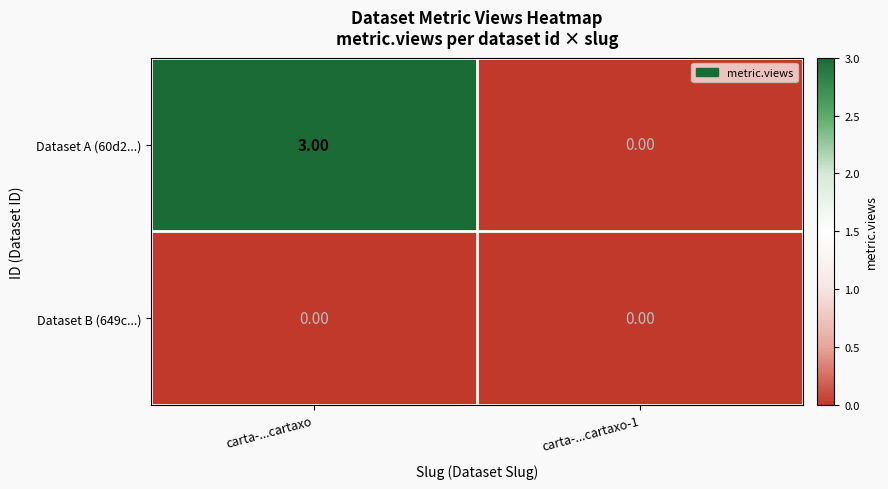

At how many categories does at least one series exceed 1?

1